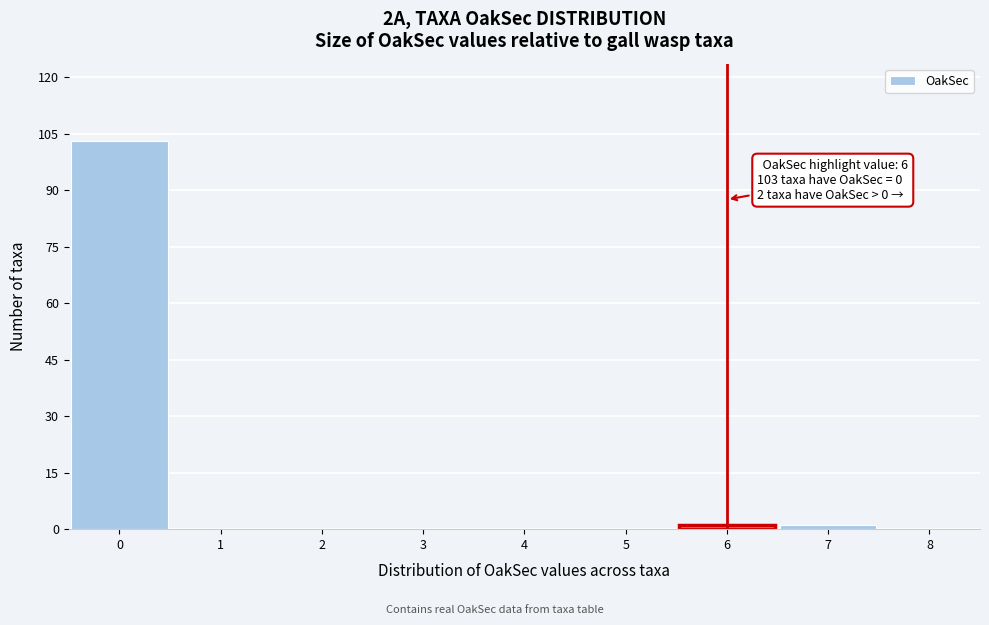

Which range on the x-axis has the tallest bar?

-0.5 to 0.5